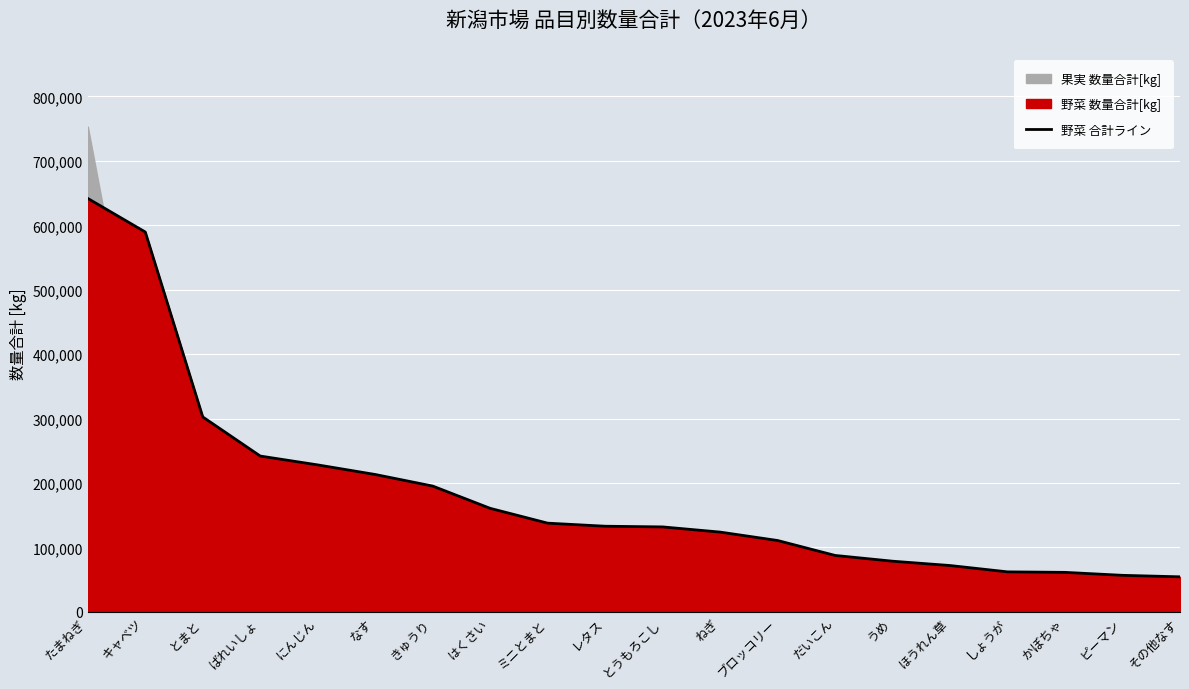

What is the change in value from キャベツ to ミニとまと?

-451897